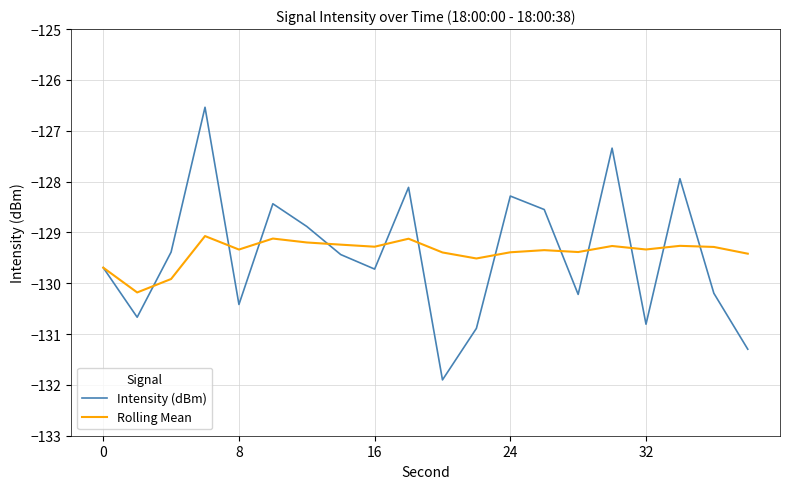

What is the minimum value shown in the chart?

-131.9